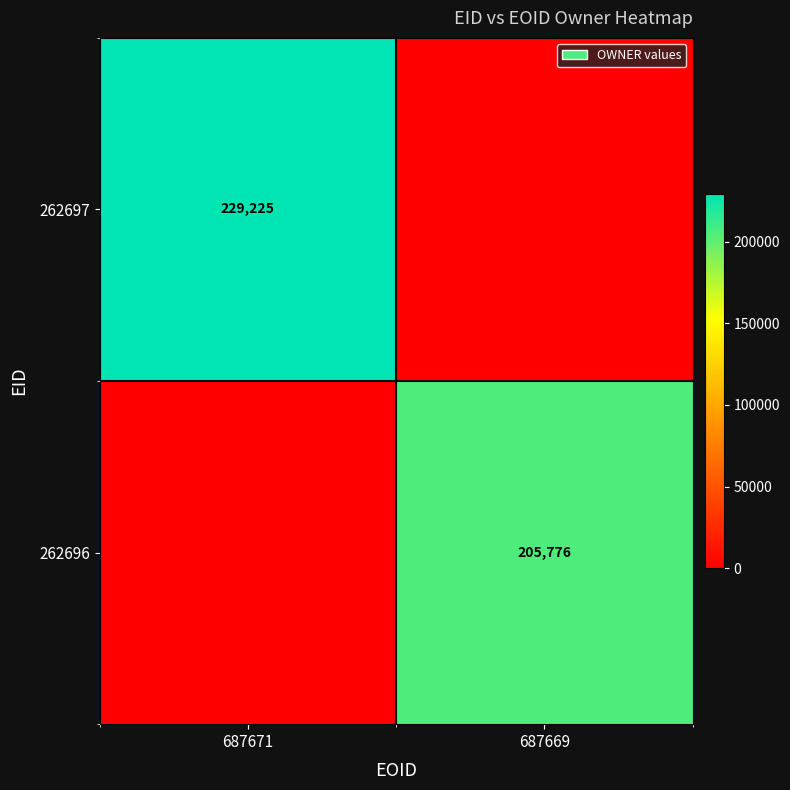

The value of 262697 at 687671 is 364877. True or false?

False